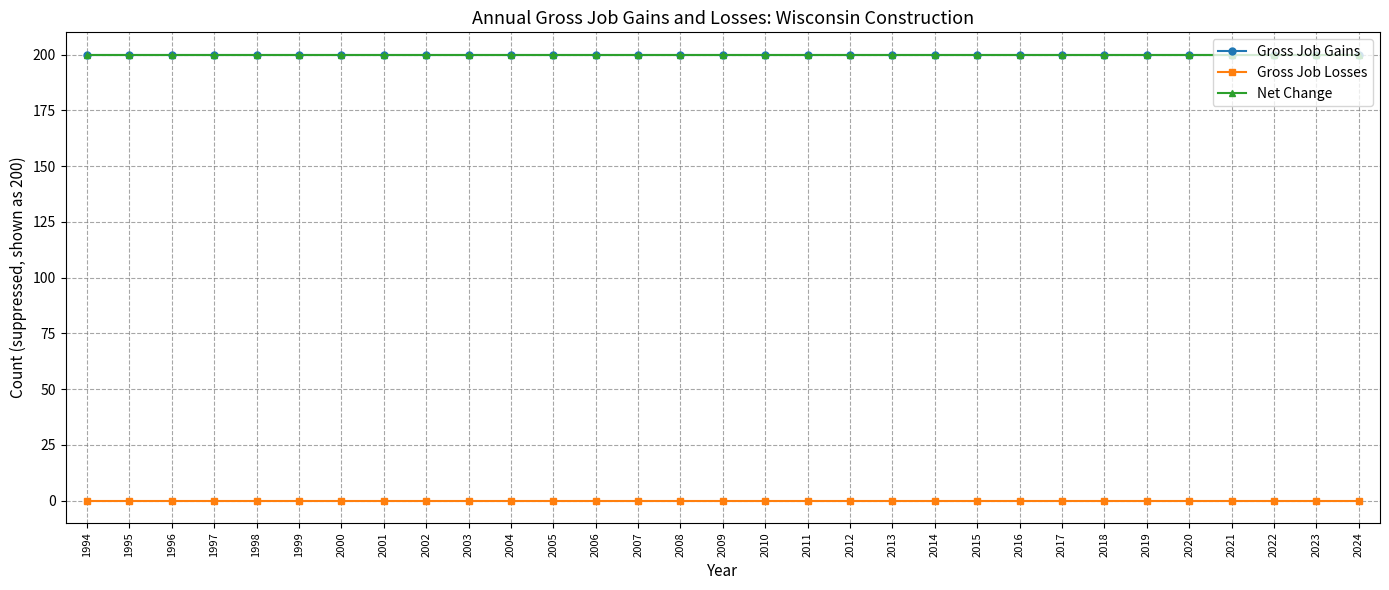

Is this an area chart (filled region under the line)?

No